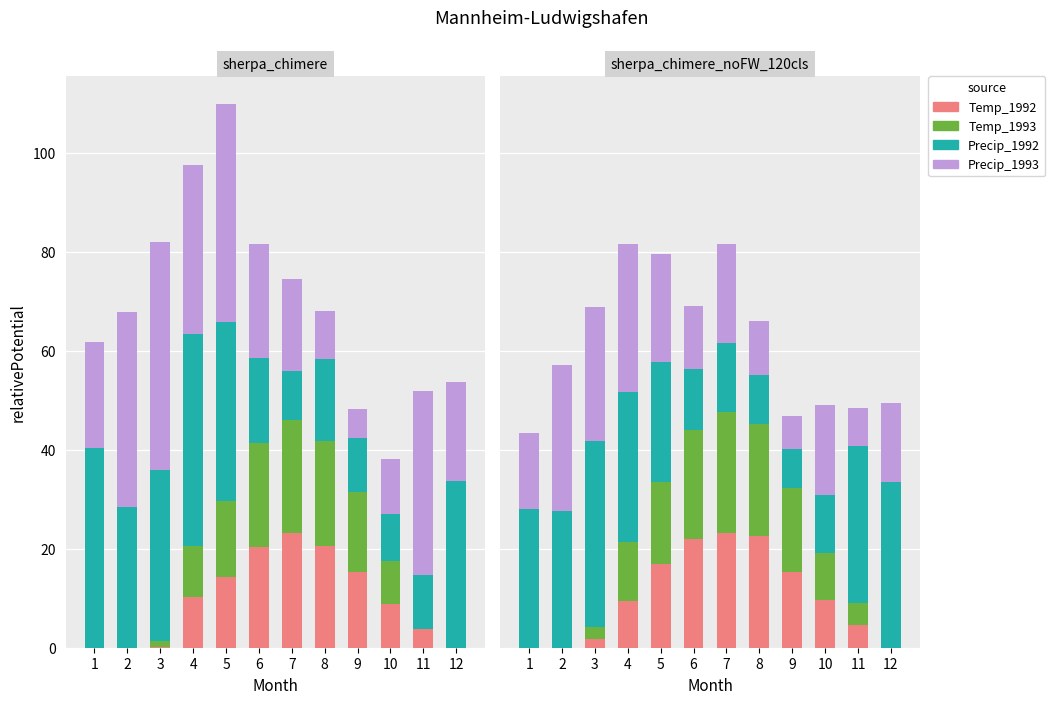

Read the Precip_1993 value at 10.

18.1